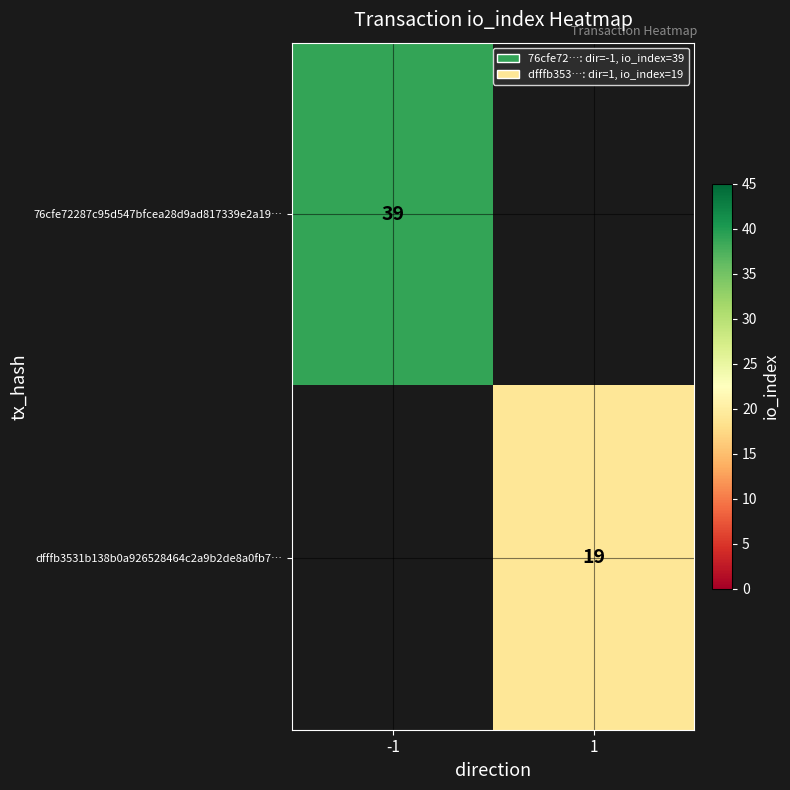

Is it true that dfffb3531b138b0a926528464c2a9b2de8a0fb7… equals 8 at 1?

False